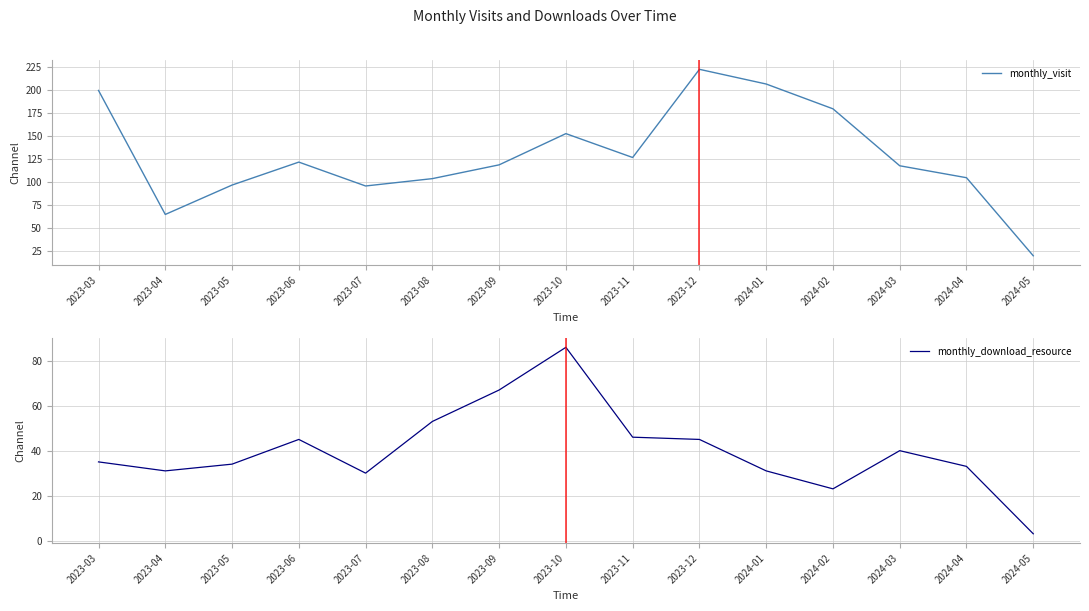

Reading left to right, list all the values displayed in this chart.

monthly_visit: 200	65	97	122	96	104	119	153	127	223	207	180	118	105	20
monthly_download_resource: 35	31	34	45	30	53	67	86	46	45	31	23	40	33	3